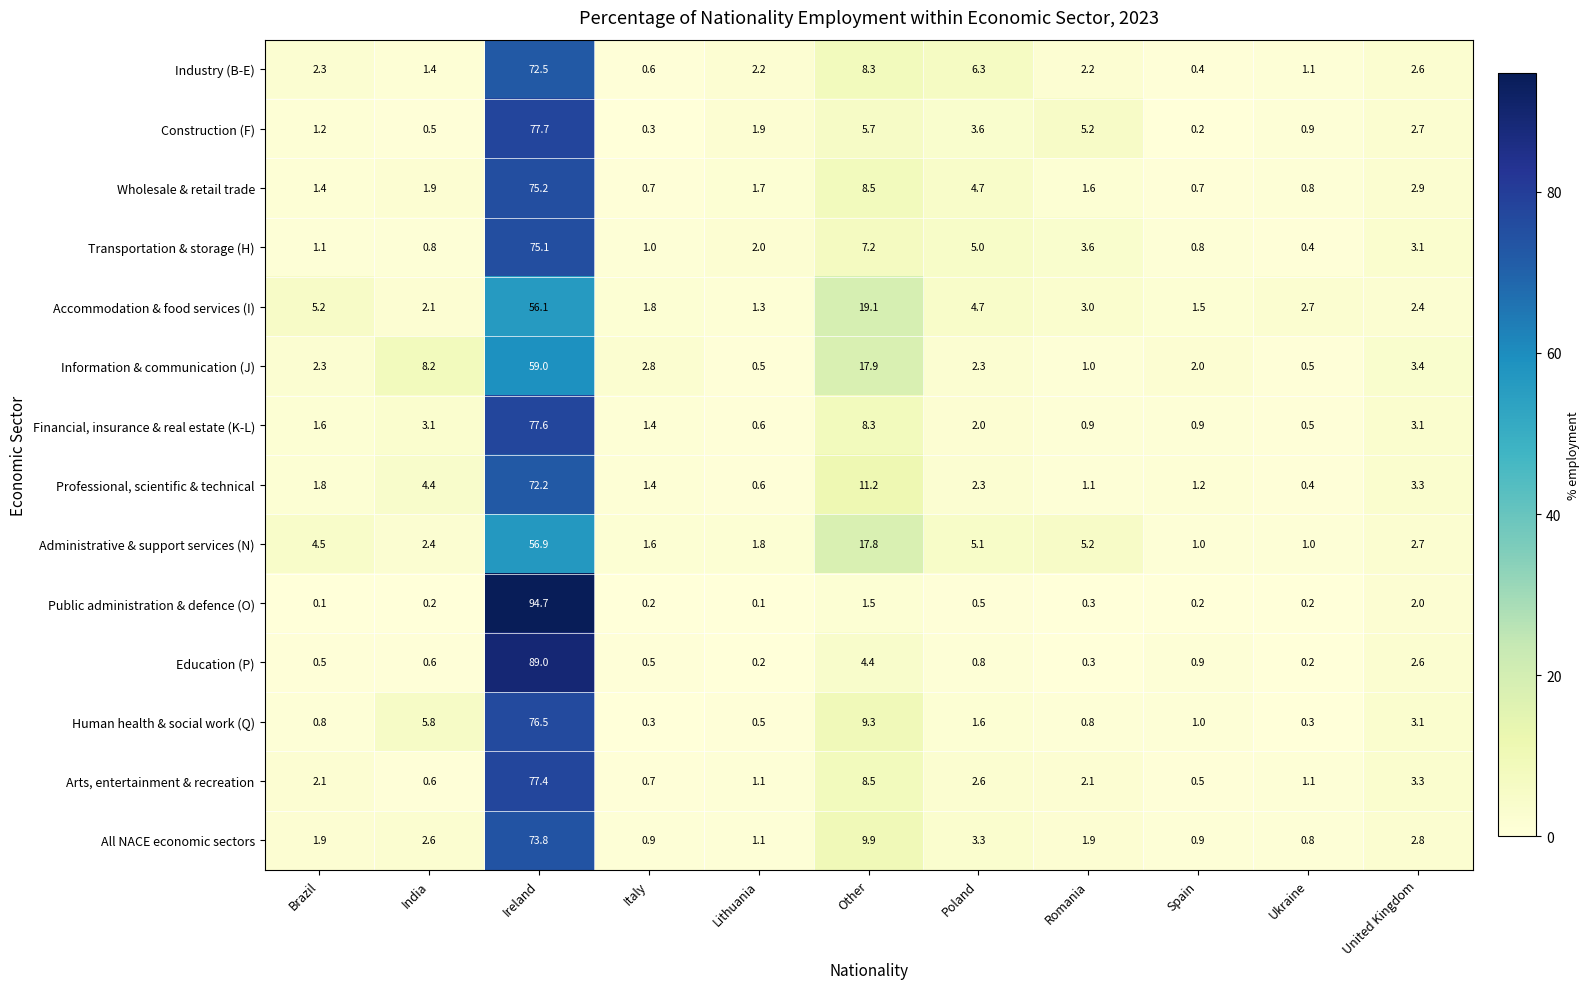

At which label does Education (P) reach its peak?

Ireland